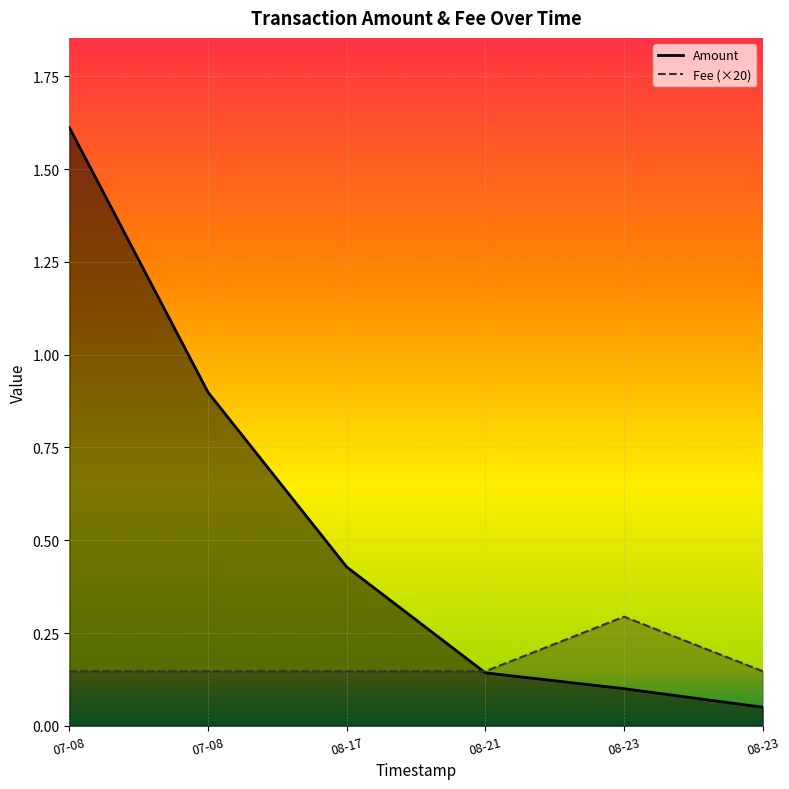

List the series in order of their peak value, highest first.

Amount, Fee